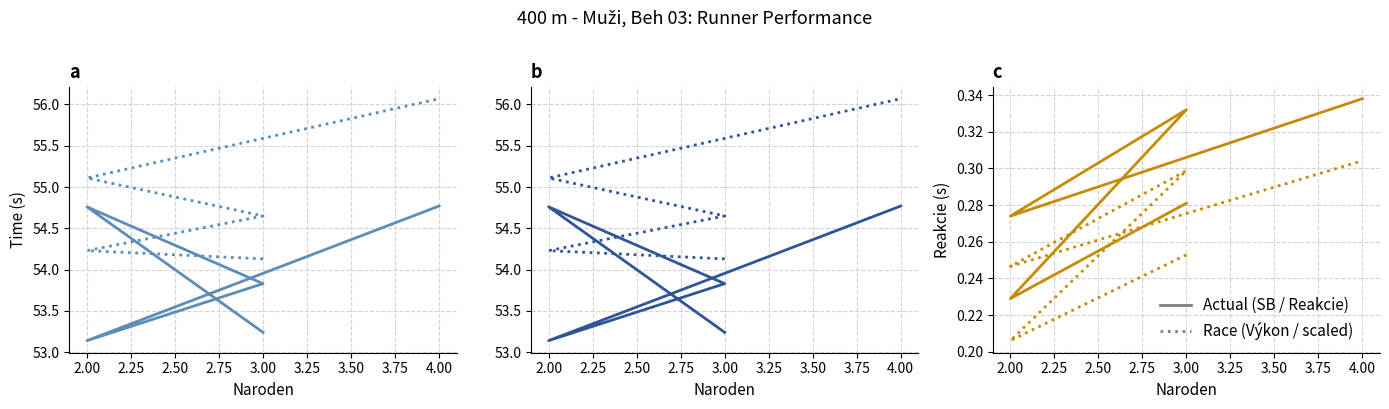

Where is Reakcie (dotted) nearest to the value 0?

2.00